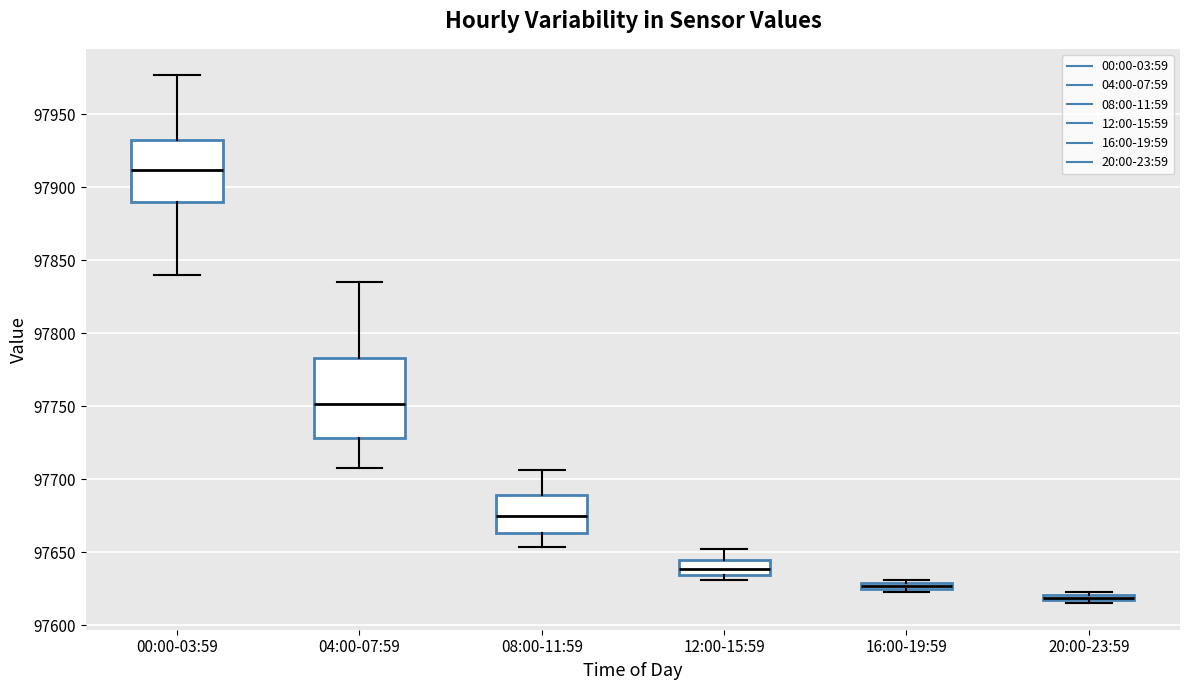

Comparing the boxes themselves (not the whiskers), which one is the tallest?

04:00-07:59